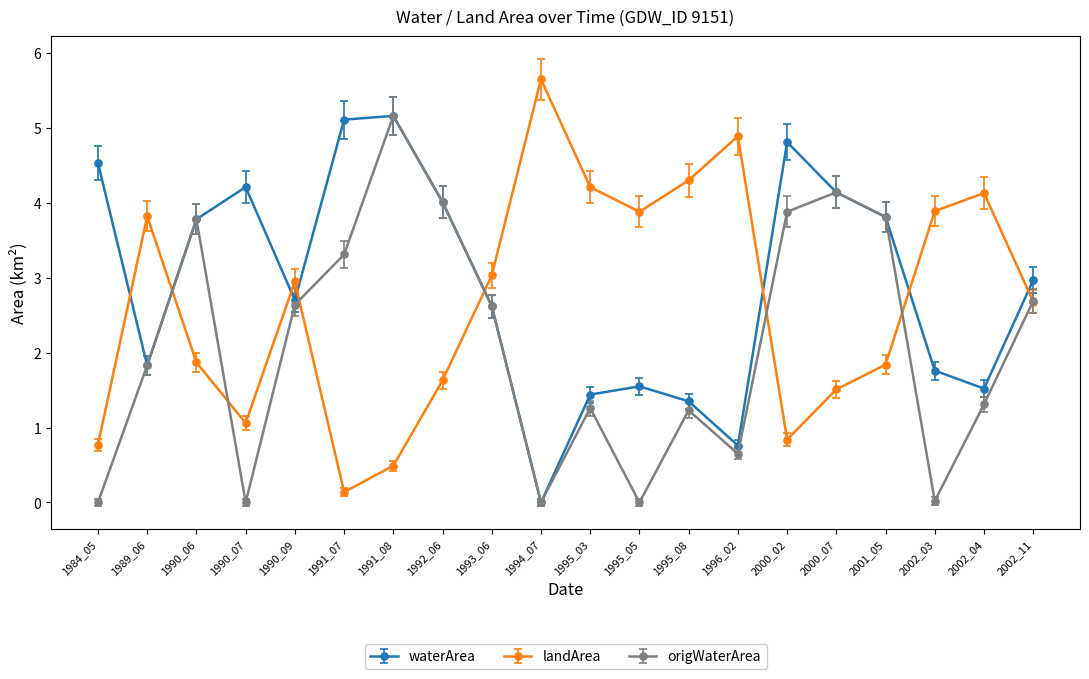

True or false: origWaterArea has a value of 2.7 at 2002_11.

True